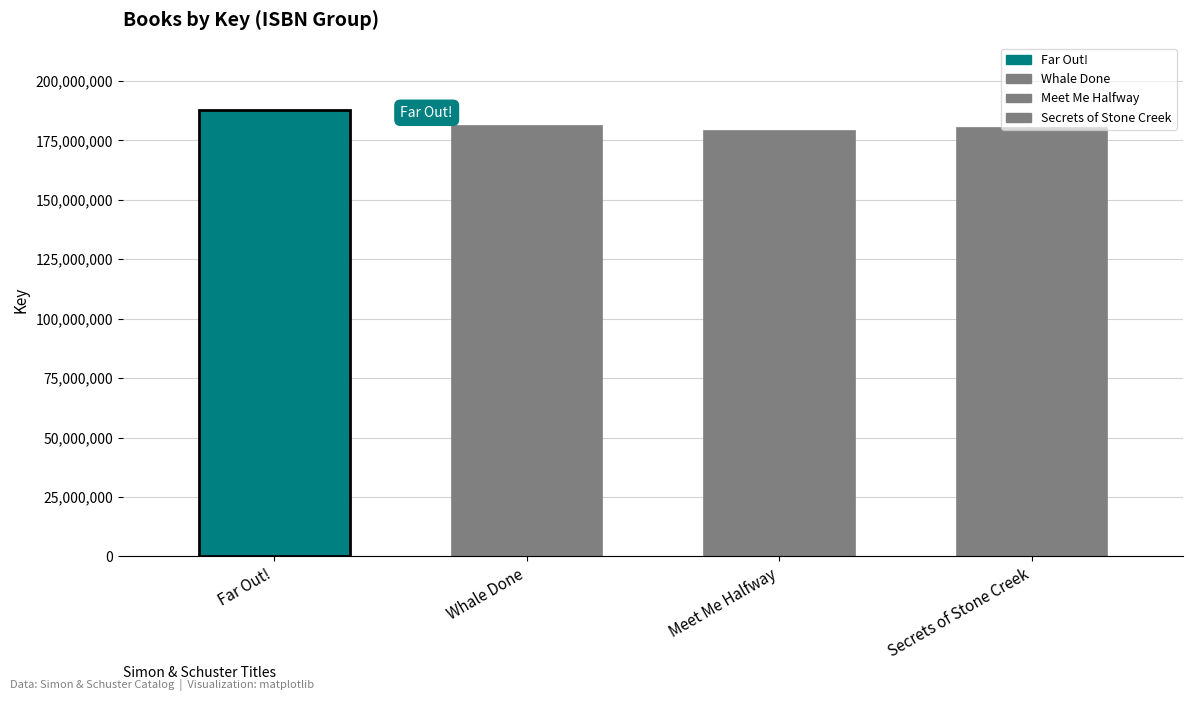

What is the change in value from Meet Me Halfway to Secrets of Stone Creek?

+1276680